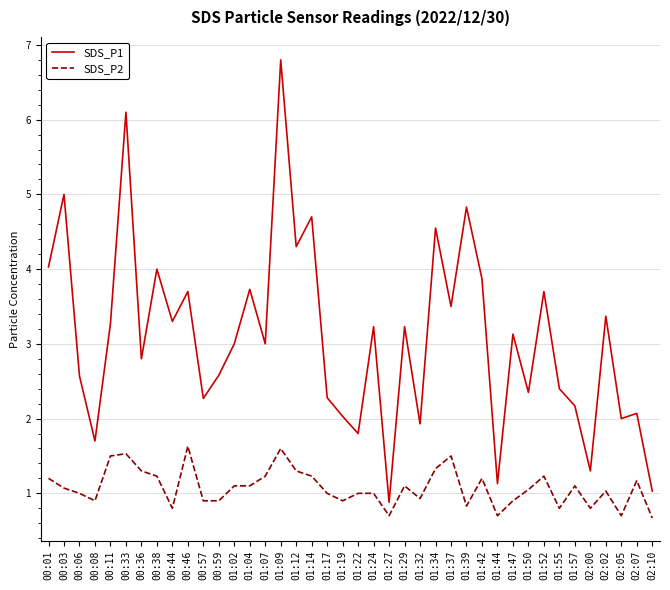

Which series has the largest total across all categories?

SDS_P1